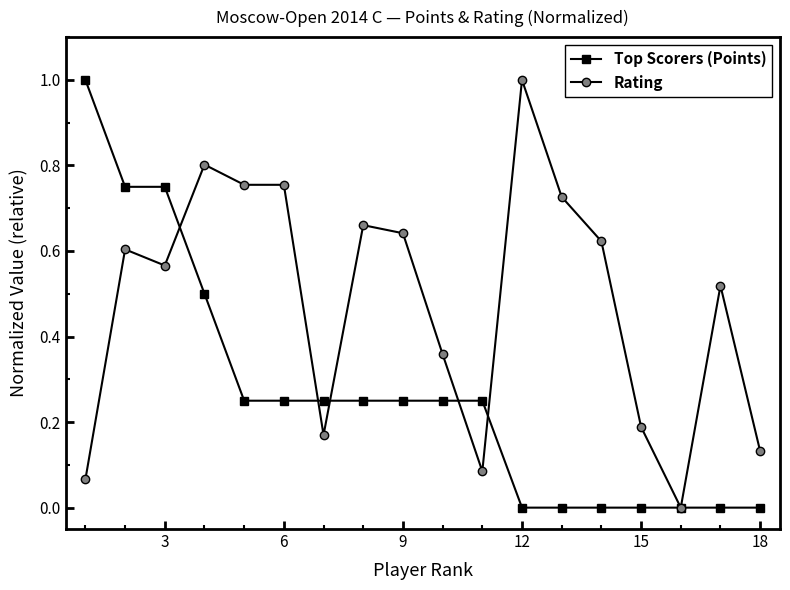

List the series in order of their overall mean, highest first.

Rating, Top Scorers (Points)